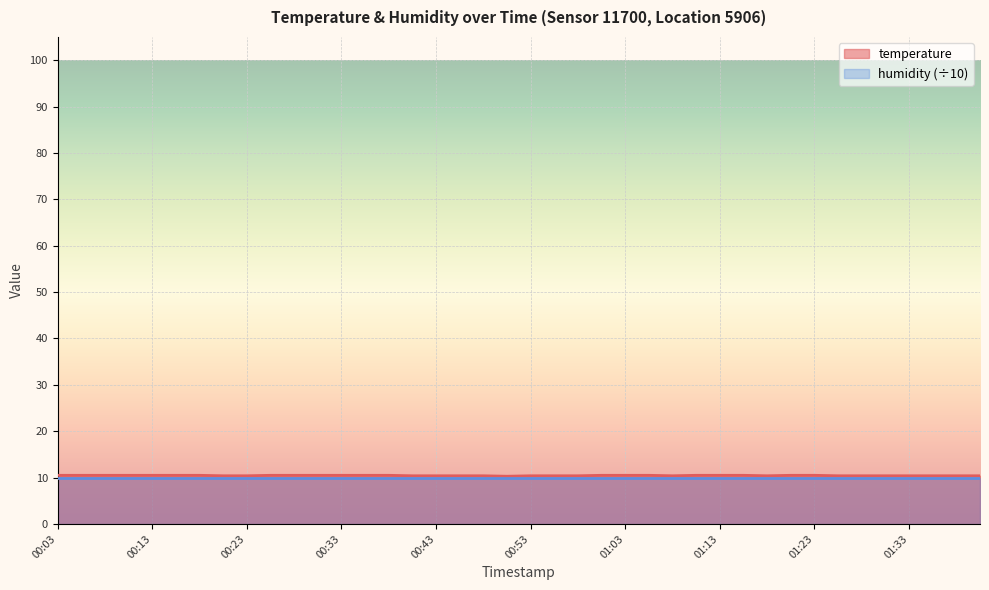

What value does the data have at 01:35?

10.4